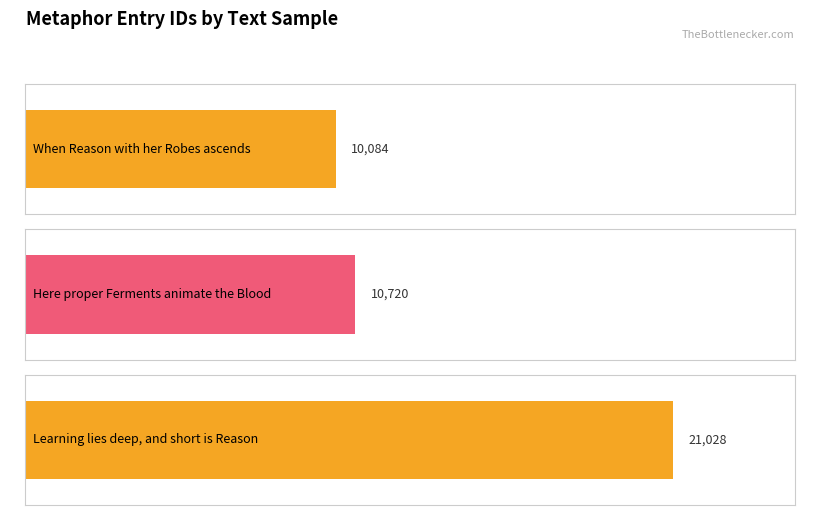

What is the sum of all values?

41832